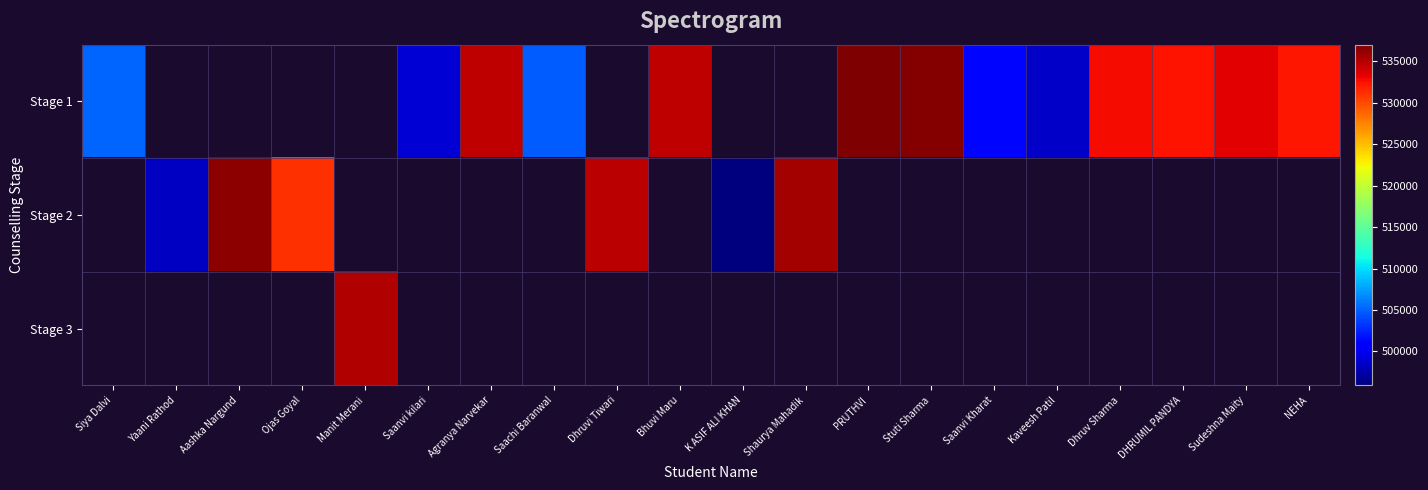

What is the sum of the Stage 1 values at Bhuvi Maru and Stuti Sharma?

1071328.0